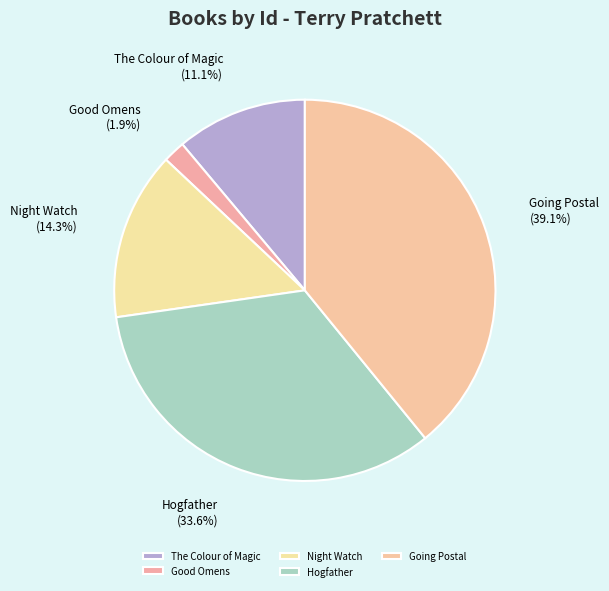

How many segments does this pie chart have?

5